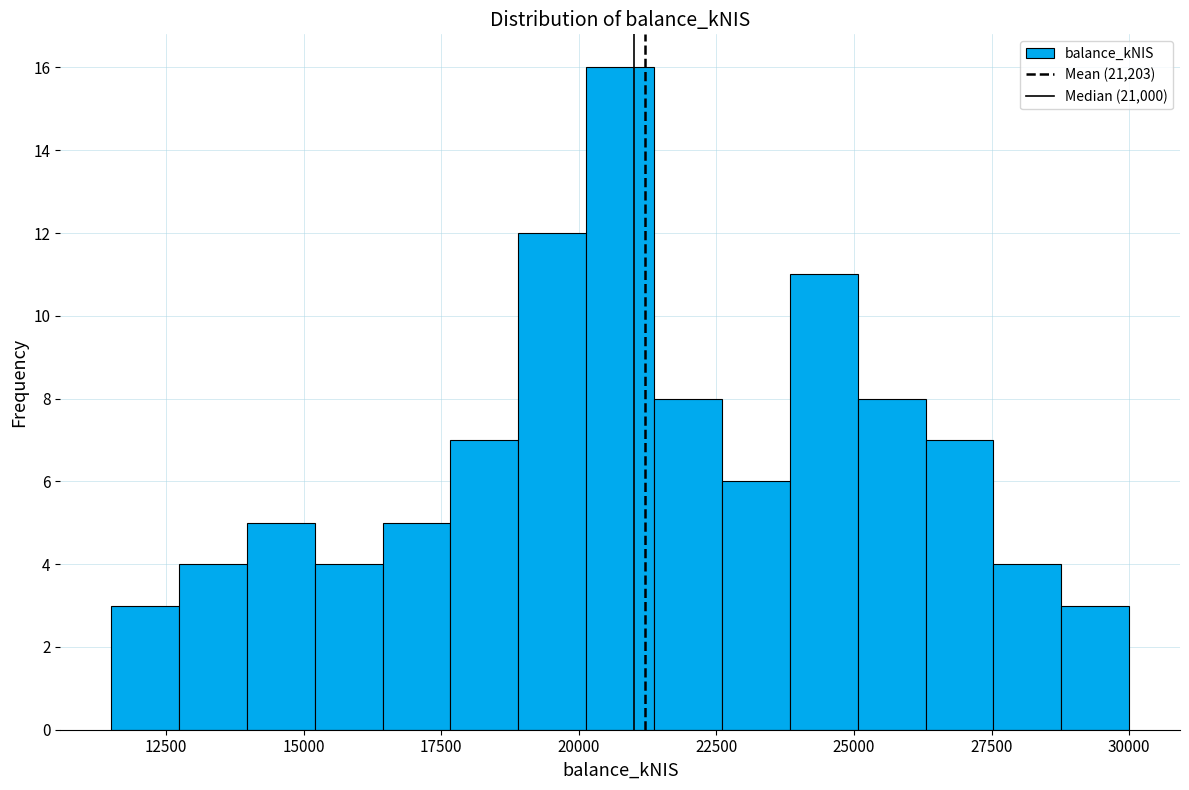

Around what value on the x-axis is the tallest bar? Give the approximate position of its centre, as read against the axis.

21000